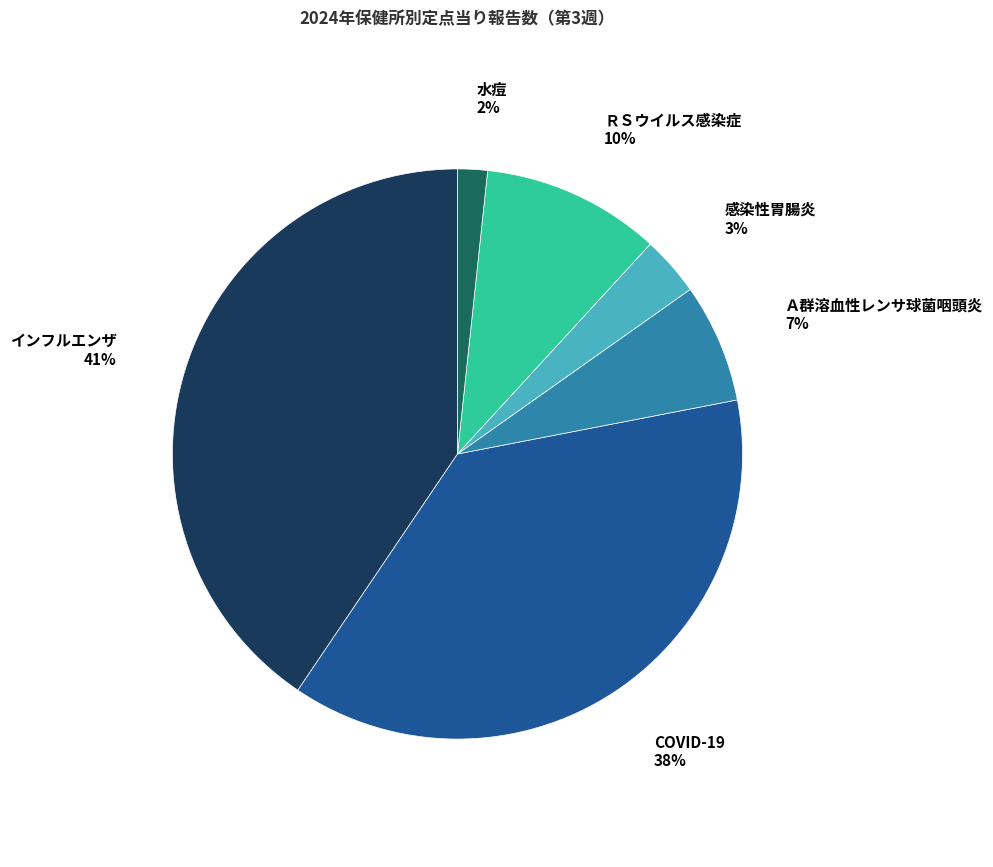

To the nearest percent, what is the difference between the largest and smallest slice percentages?

39%